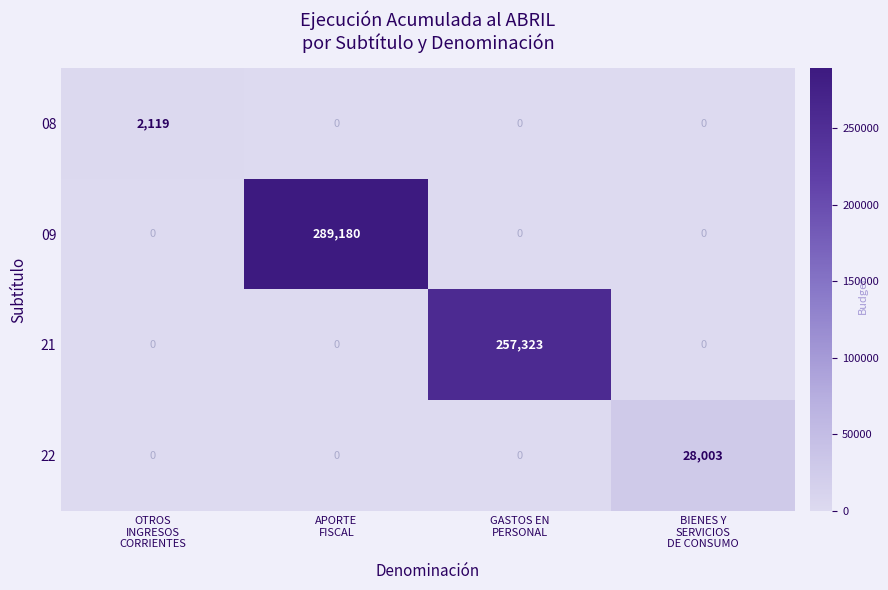

What is the maximum value for 09?

289180